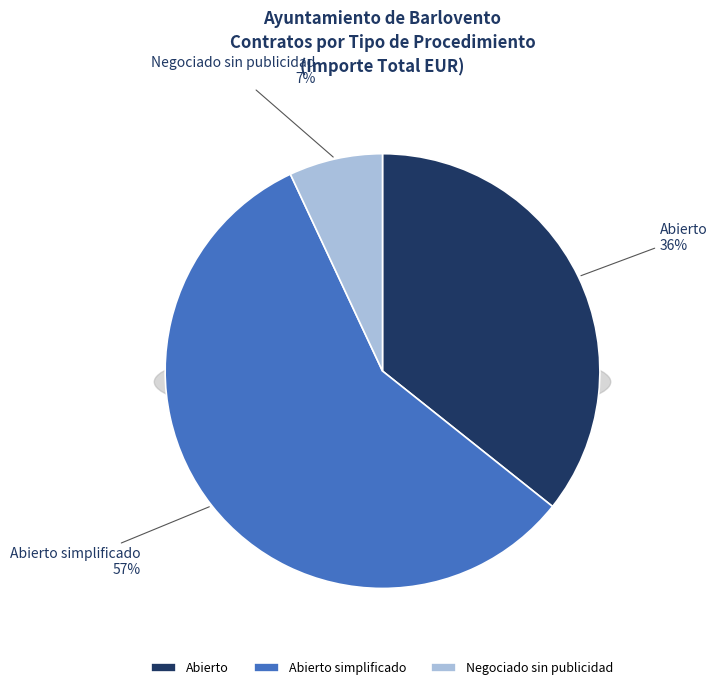

The Abierto simplificado slice represents 66% of the pie. True or false?

False